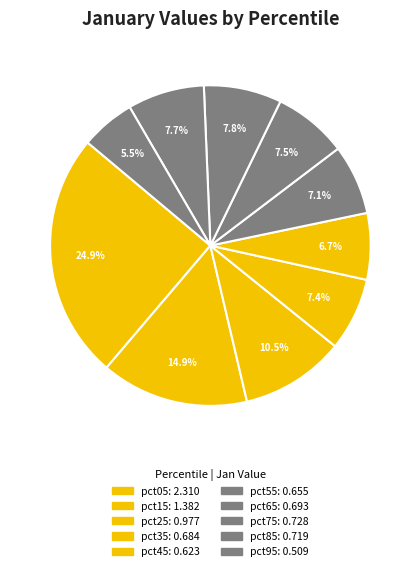

What is the change in value from pct45 to pct65?

+0.1